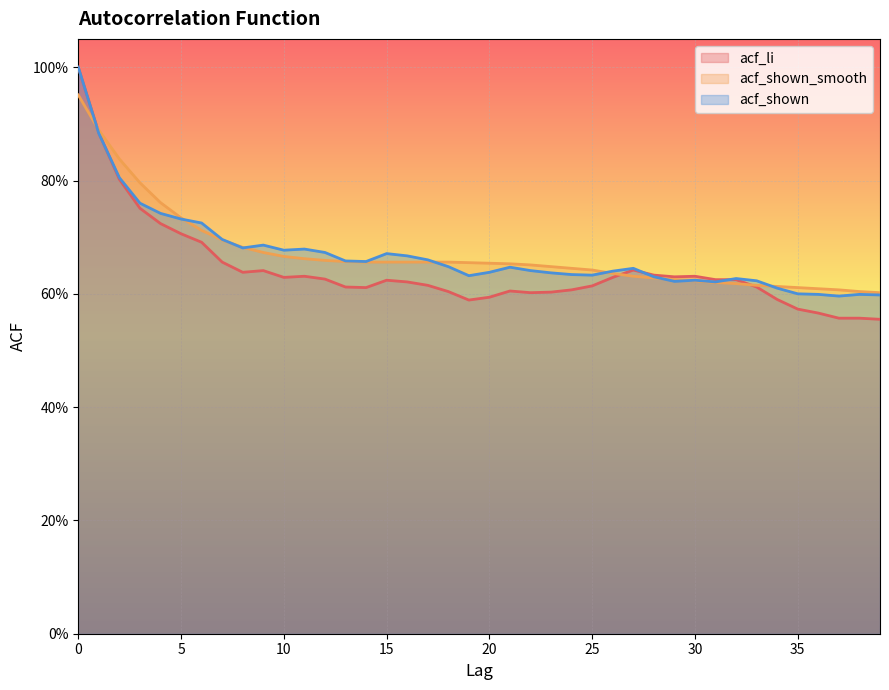

What is the difference between the maximum and second lowest values in the acf_shown series?

0.4